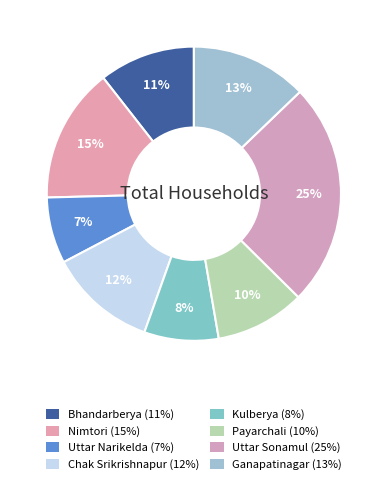

Does Uttar Sonamul account for over 50% of the chart?

No